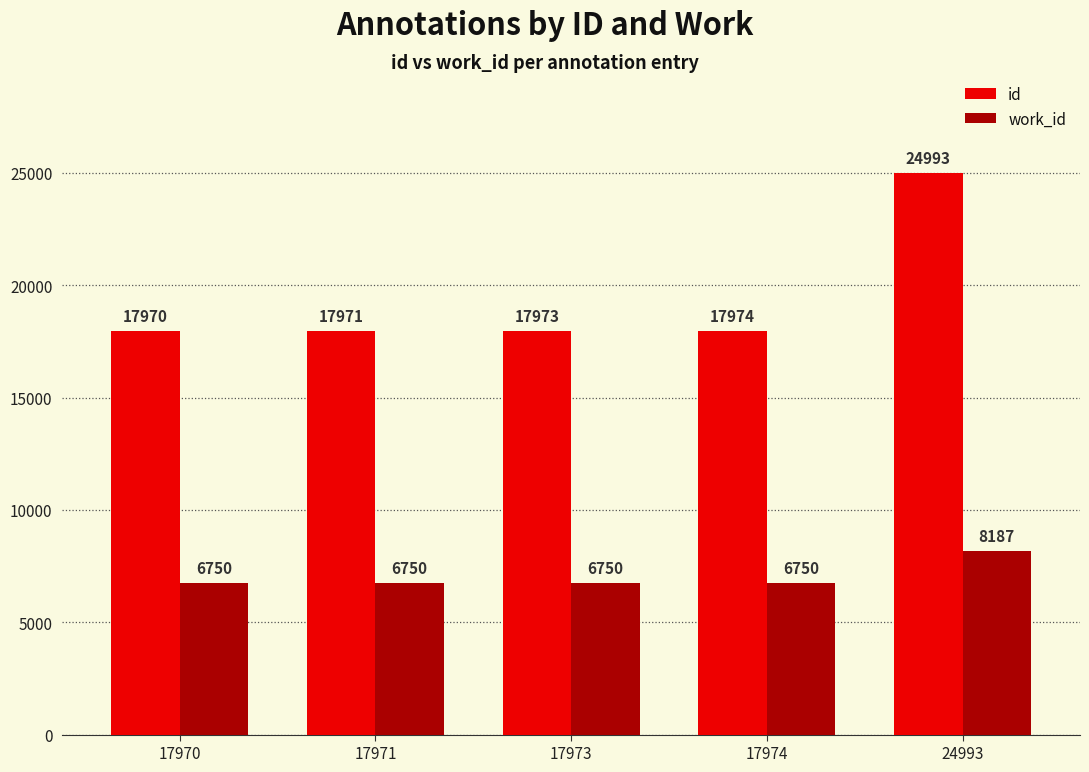

Does the chart contain any negative values?

No